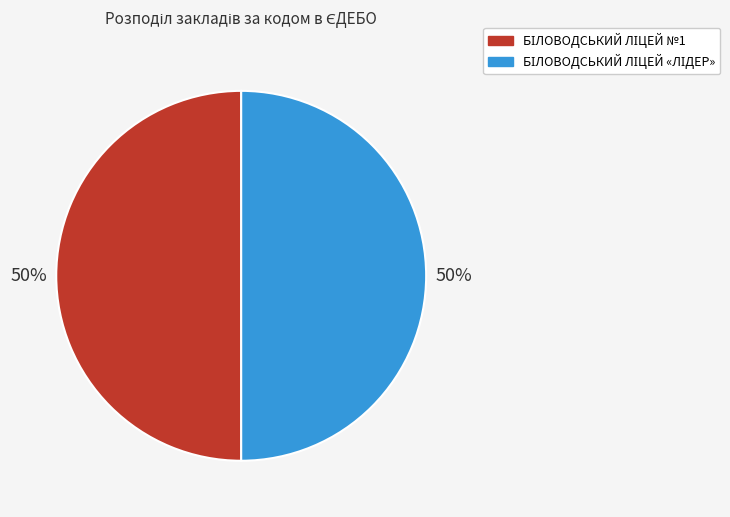

To the nearest percent, what is the average slice percentage?

50%